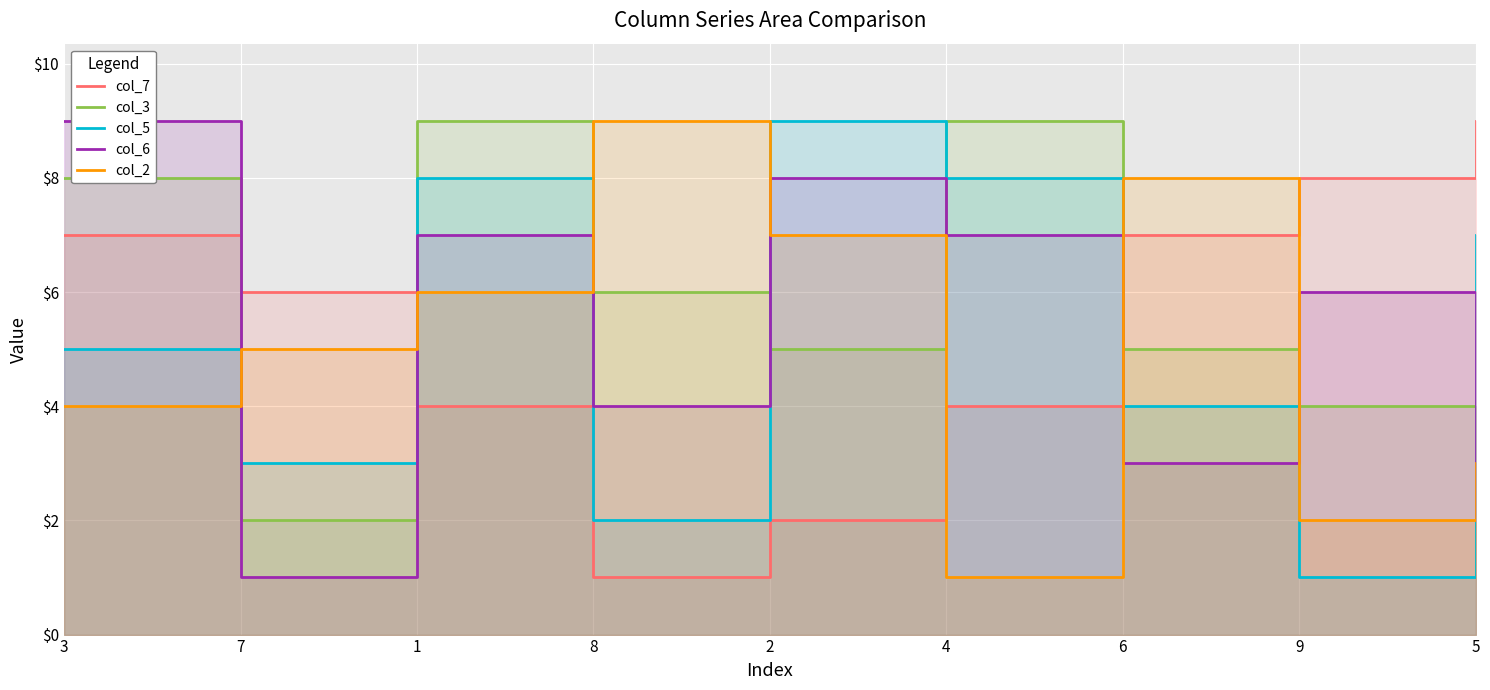

How many data points in col_7 are above 6?

4